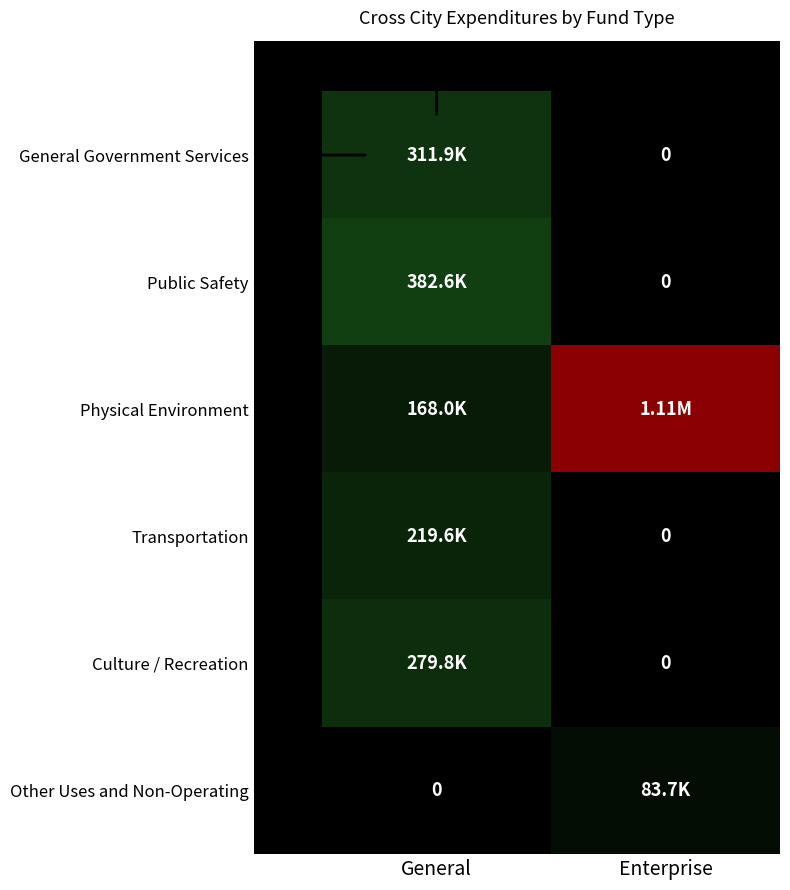

What is the total value across all series at General?

1362066